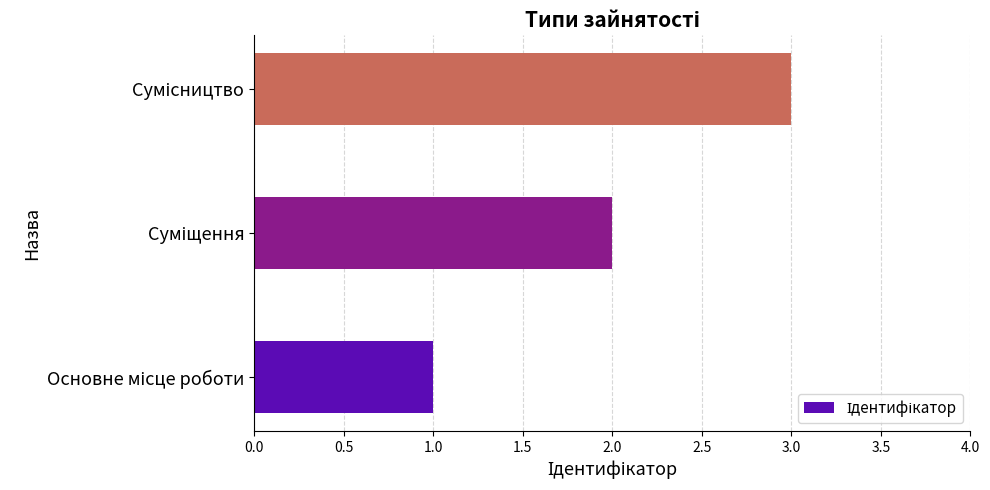

Are the bars grouped side by side (vs. stacked)?

No